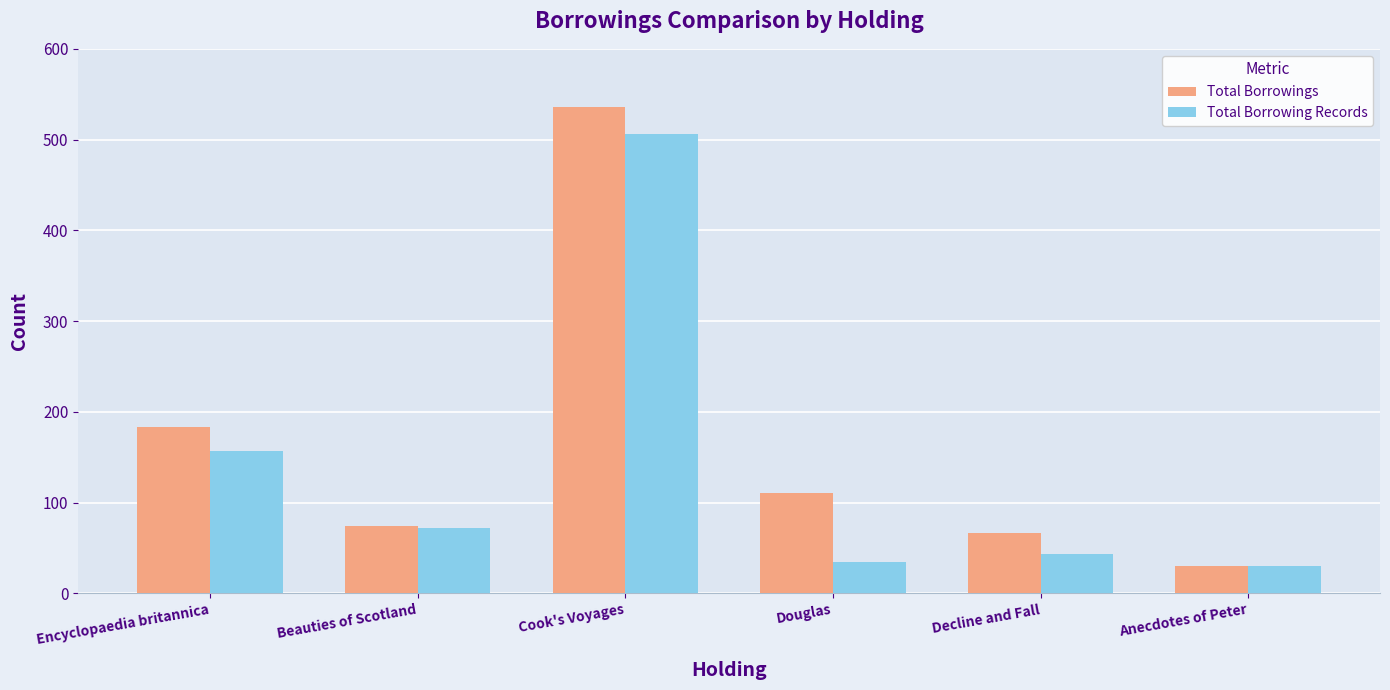

Which series has the largest range (max minus min)?

Total Borrowings